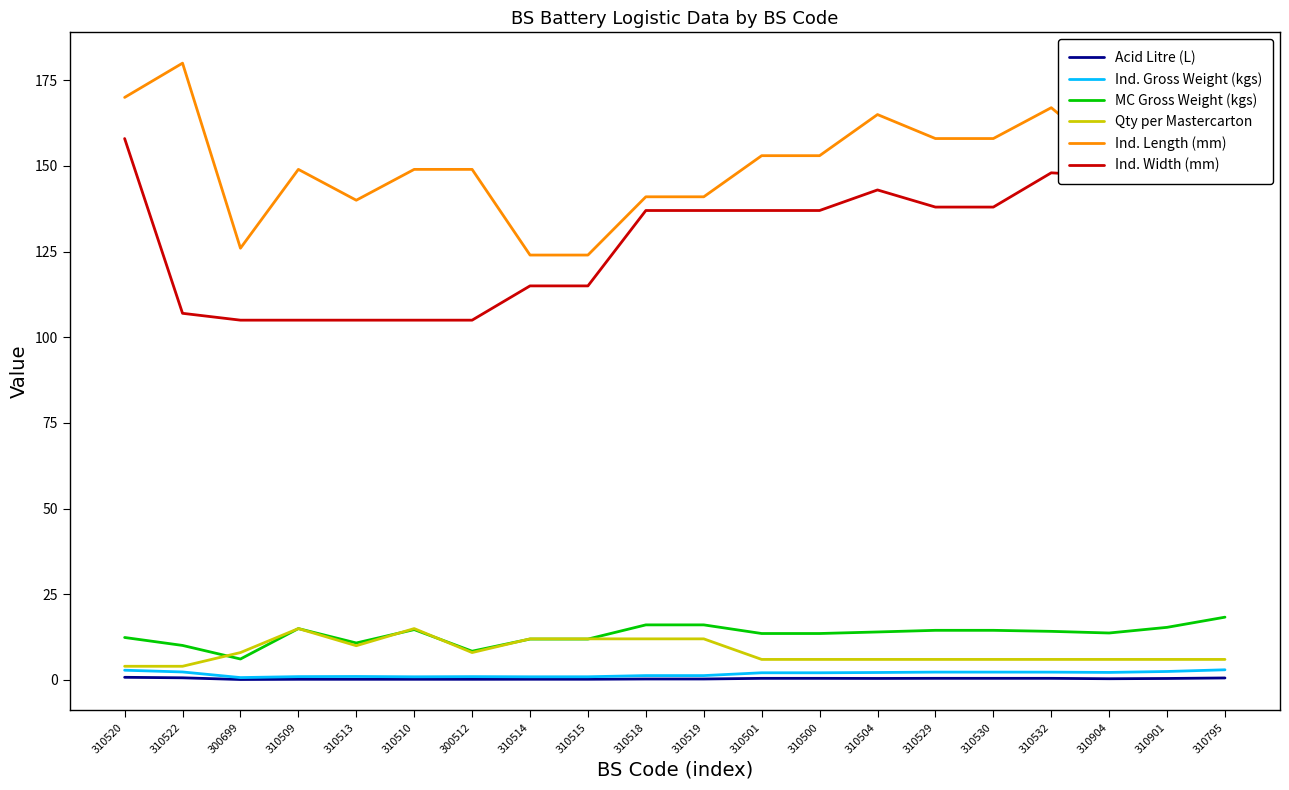

True or false: Ind. Length (mm) and MC Gross Weight (kgs) cross at least once.

False